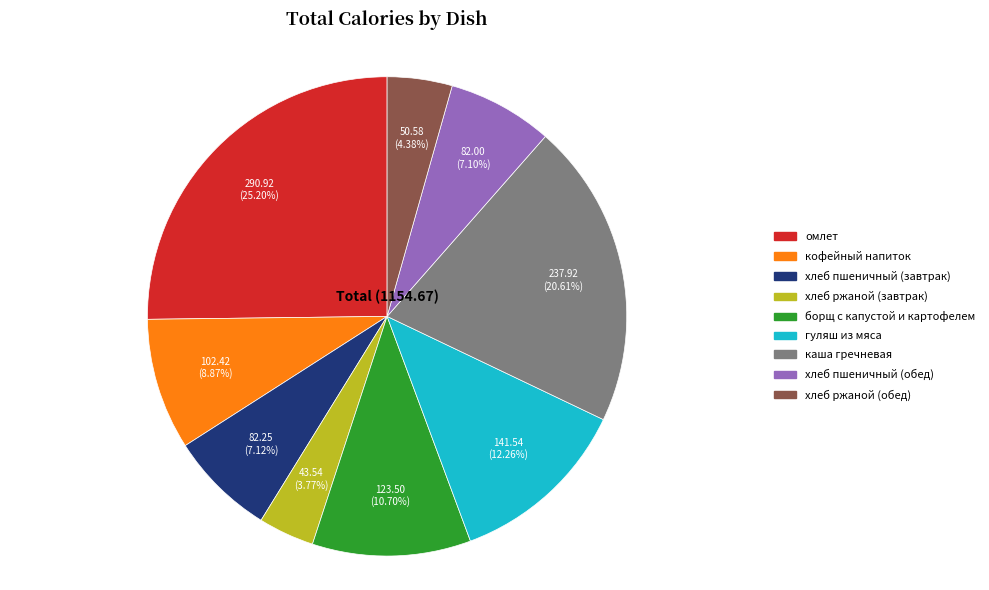

To the nearest percent, what percentage of the pie is борщ с капустой и картофелем?

11%